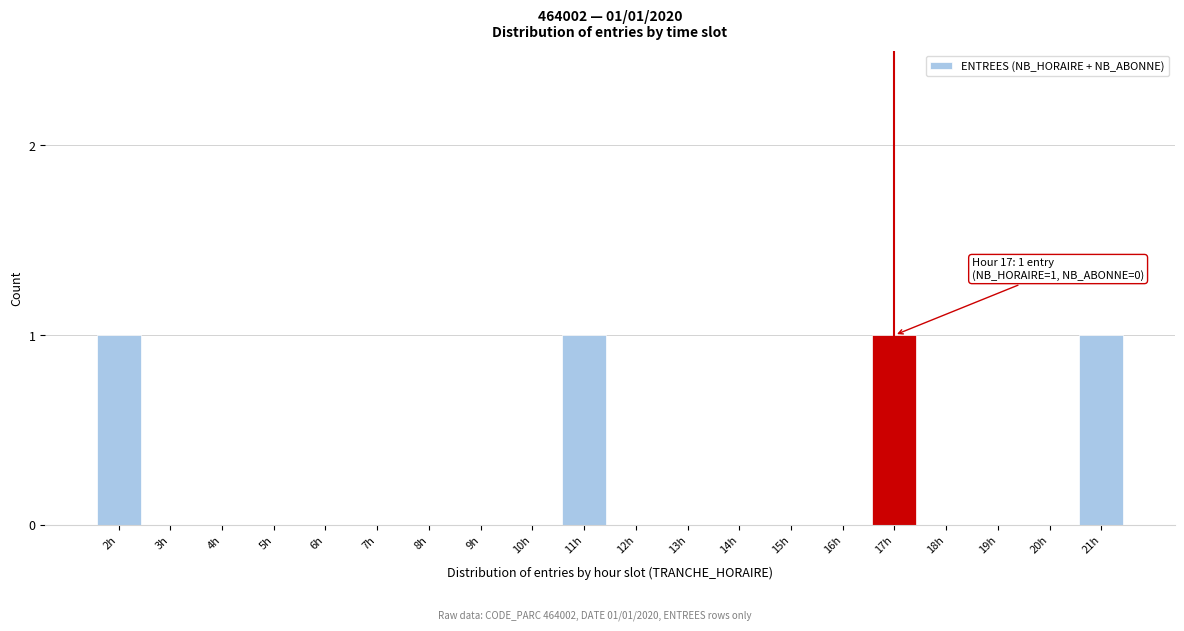

Reading left to right, list all the values displayed in this chart.

2h=1	3h=0	4h=0	5h=0	6h=0	7h=0	8h=0	9h=0	10h=0	11h=1	12h=0	13h=0	14h=0	15h=0	16h=0	17h=1	18h=0	19h=0	20h=0	21h=1